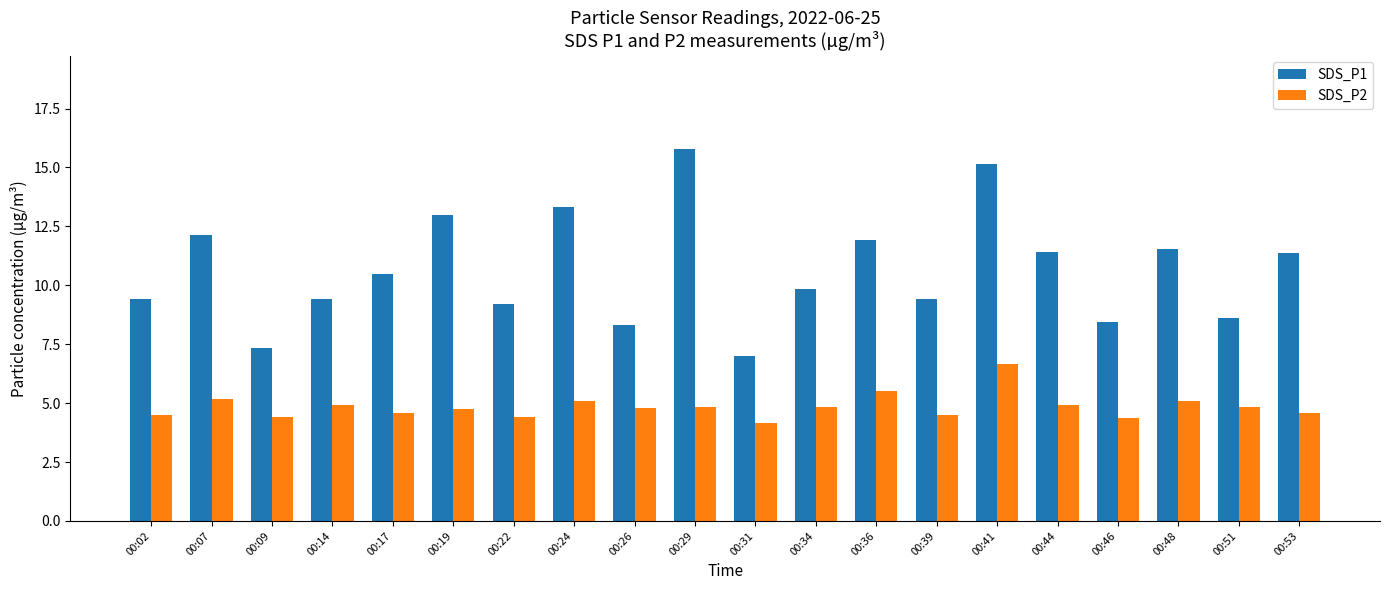

Read the SDS_P1 value at 00:26.

8.3